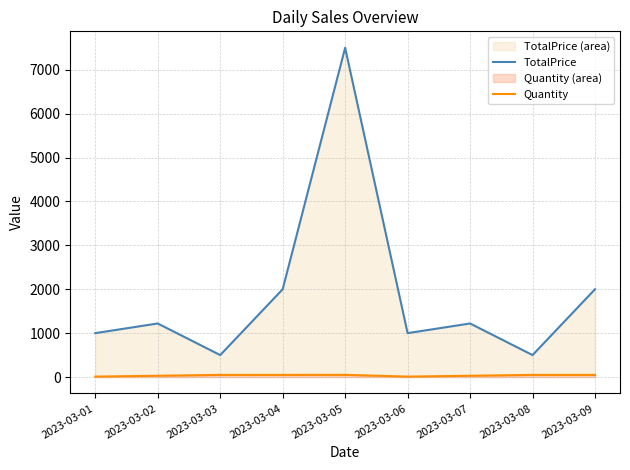

Which category has the lowest value across all series?

2023-03-01